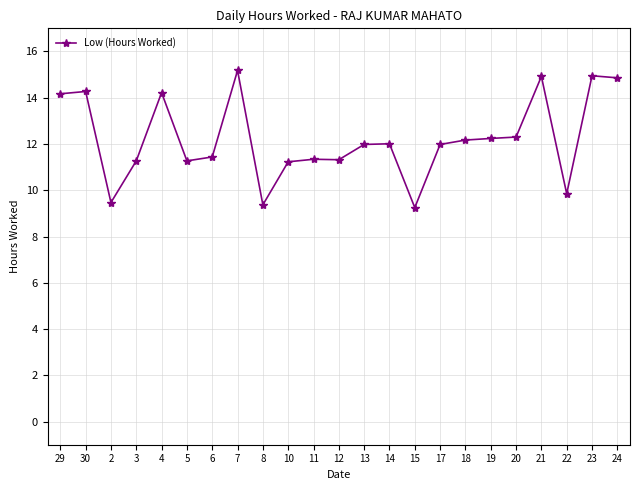

Approximately how many times larger is the value at 20 compared to 12?

1.1